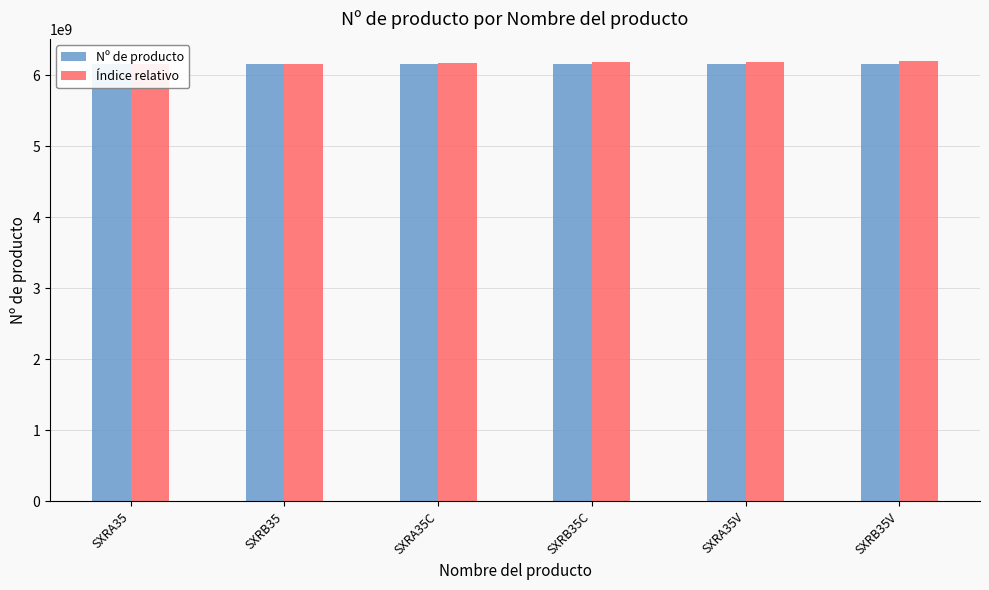

At which category is the sum across all series the highest?

SXRB35V